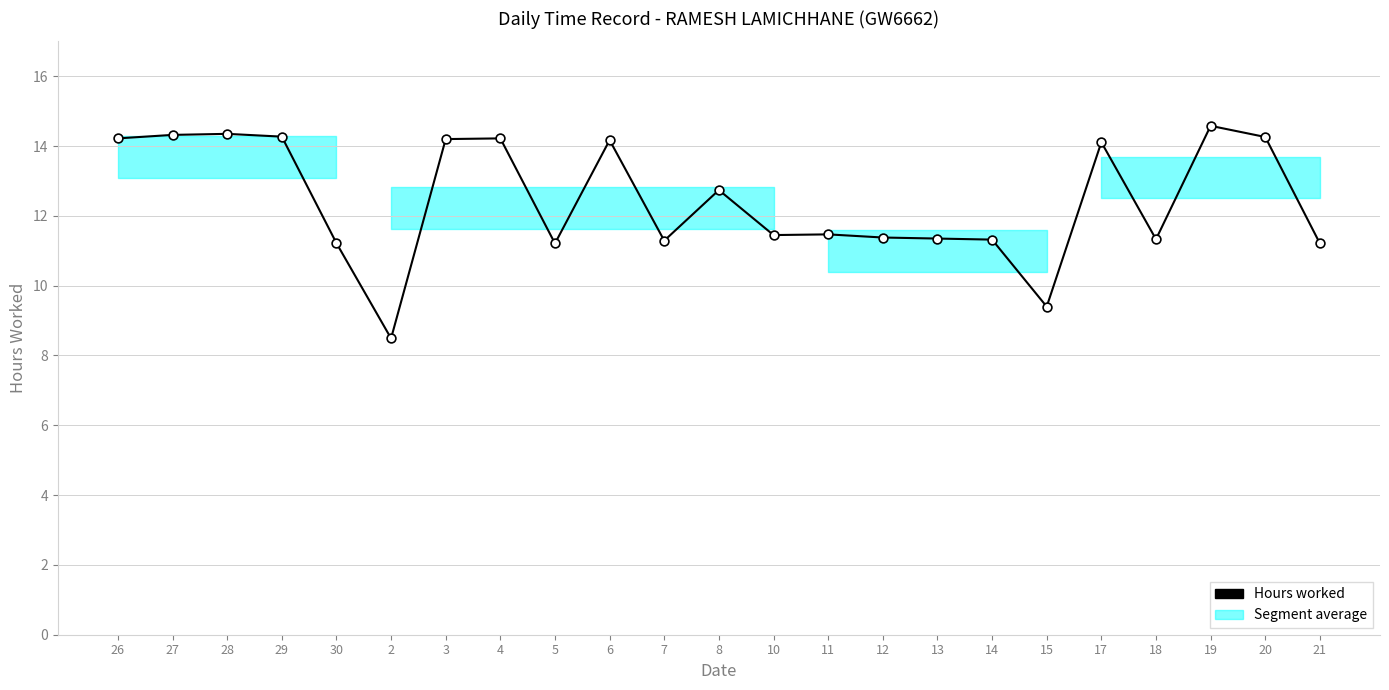

Which has a higher value, 28 or 20?

28